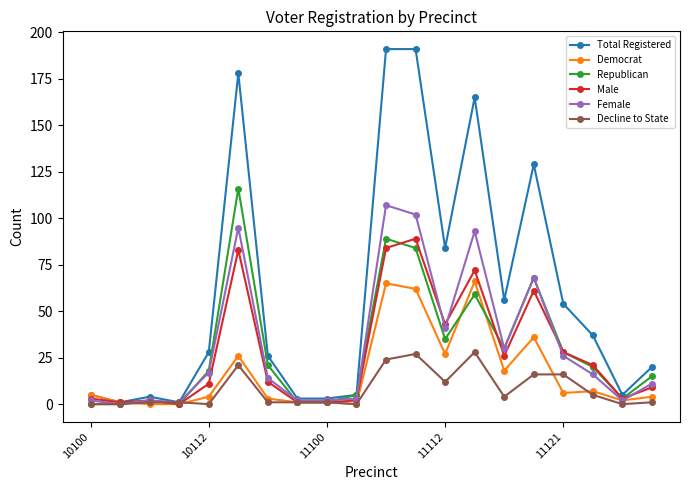

Which series has the largest range (max minus min)?

Total Registered